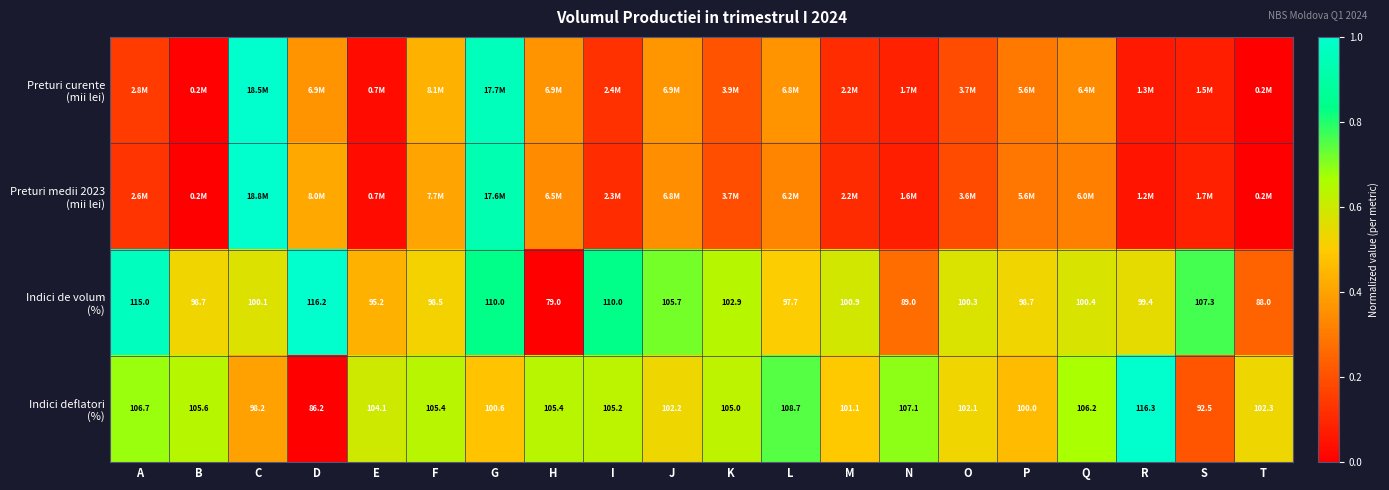

Is it true that Preturi medii 2023 (mii lei) equals 1.5 at G?

False